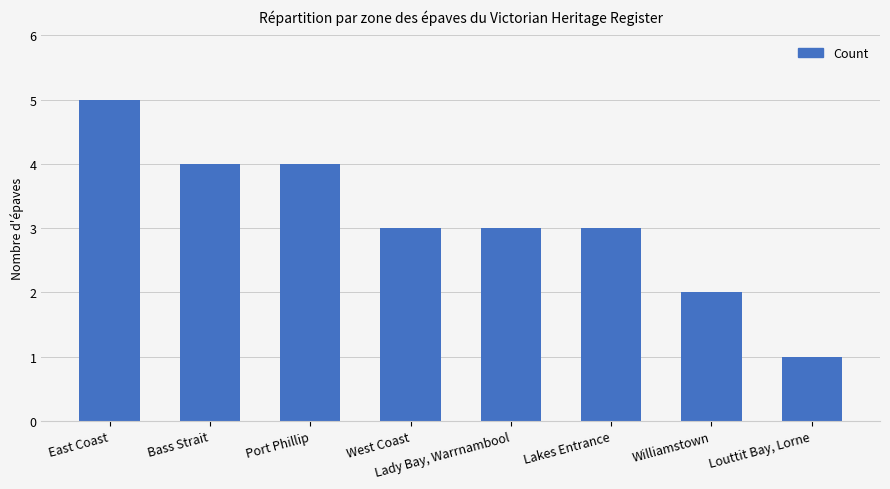

What is the change in value from Port Phillip to Lakes Entrance?

-1